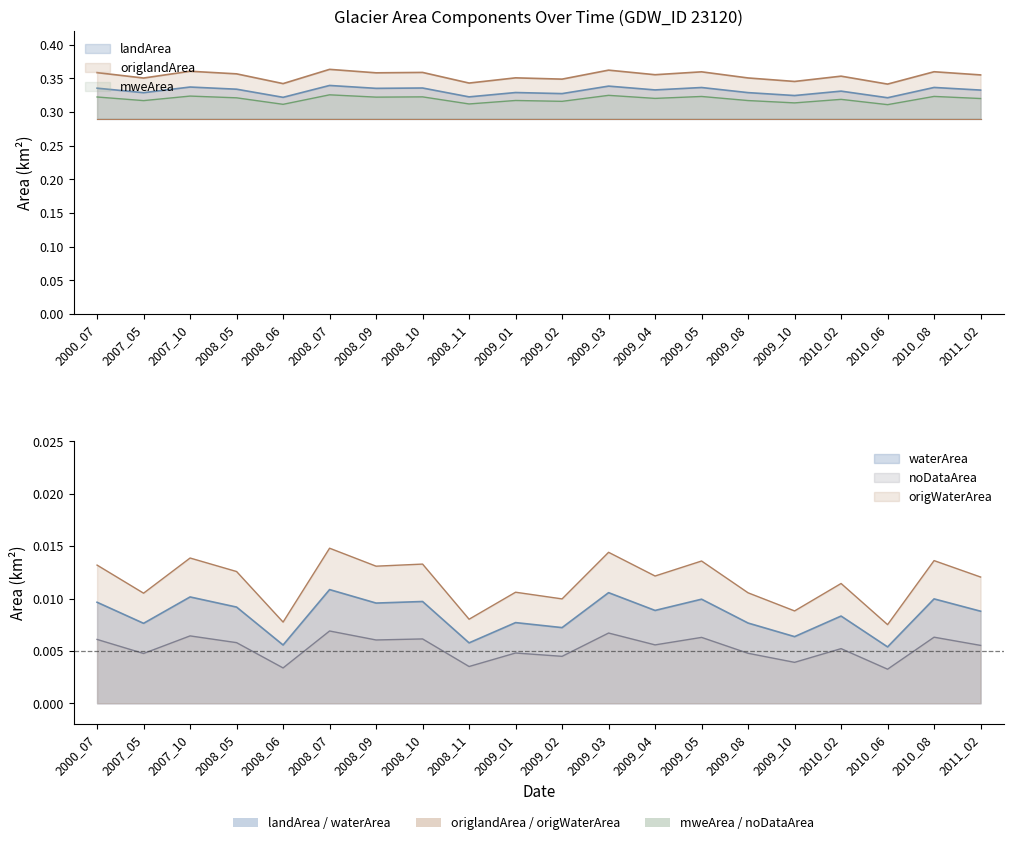

The origlandArea series shows 0.5 at 2008_11. True or false?

False